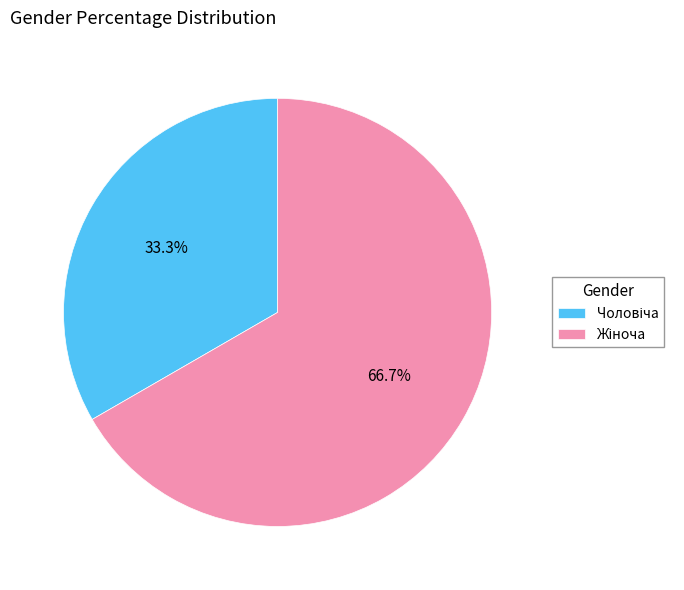

Is there a majority slice in this chart?

Yes